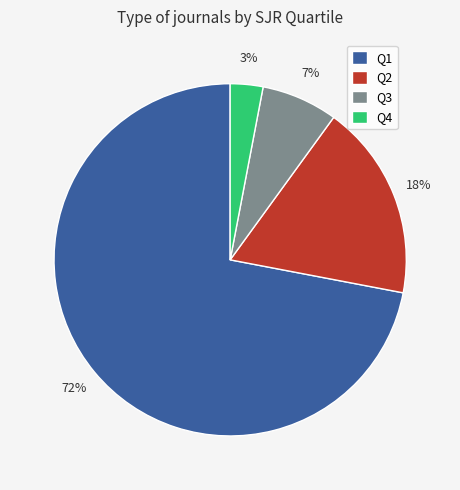

What percentage is the Q3 slice, to the nearest percent?

7%